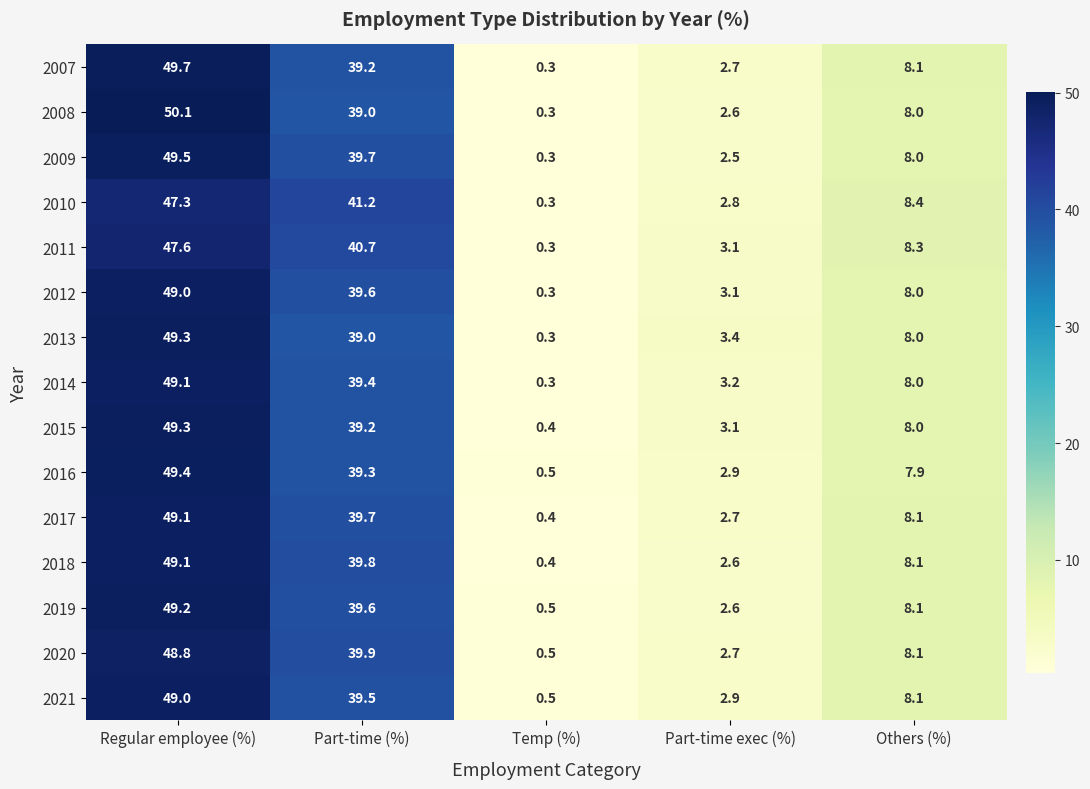

At how many categories does at least one series exceed 41?

2